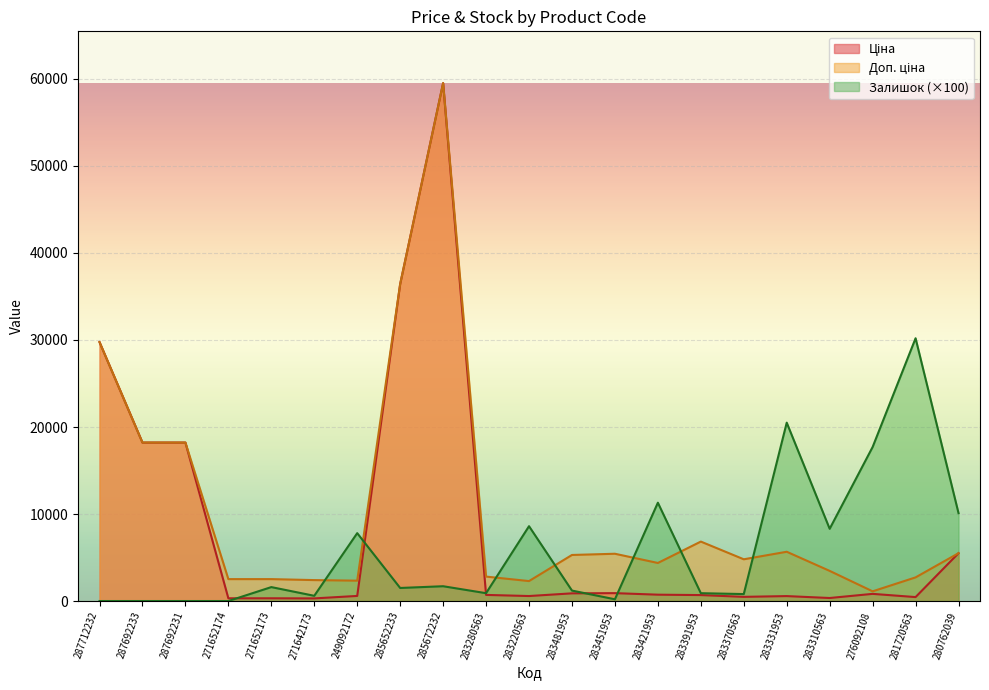

The Залишок series shows 17700.0 at 276092108. True or false?

True